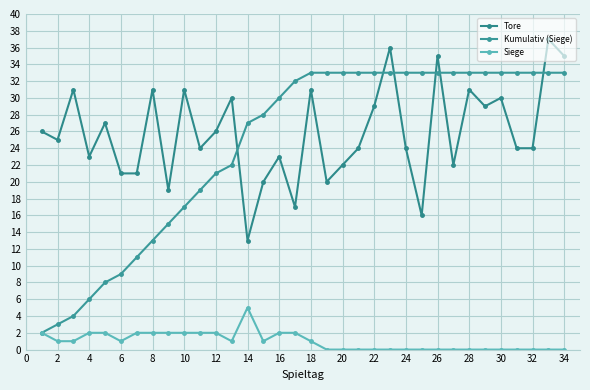

How many categories are shown in the chart?

34